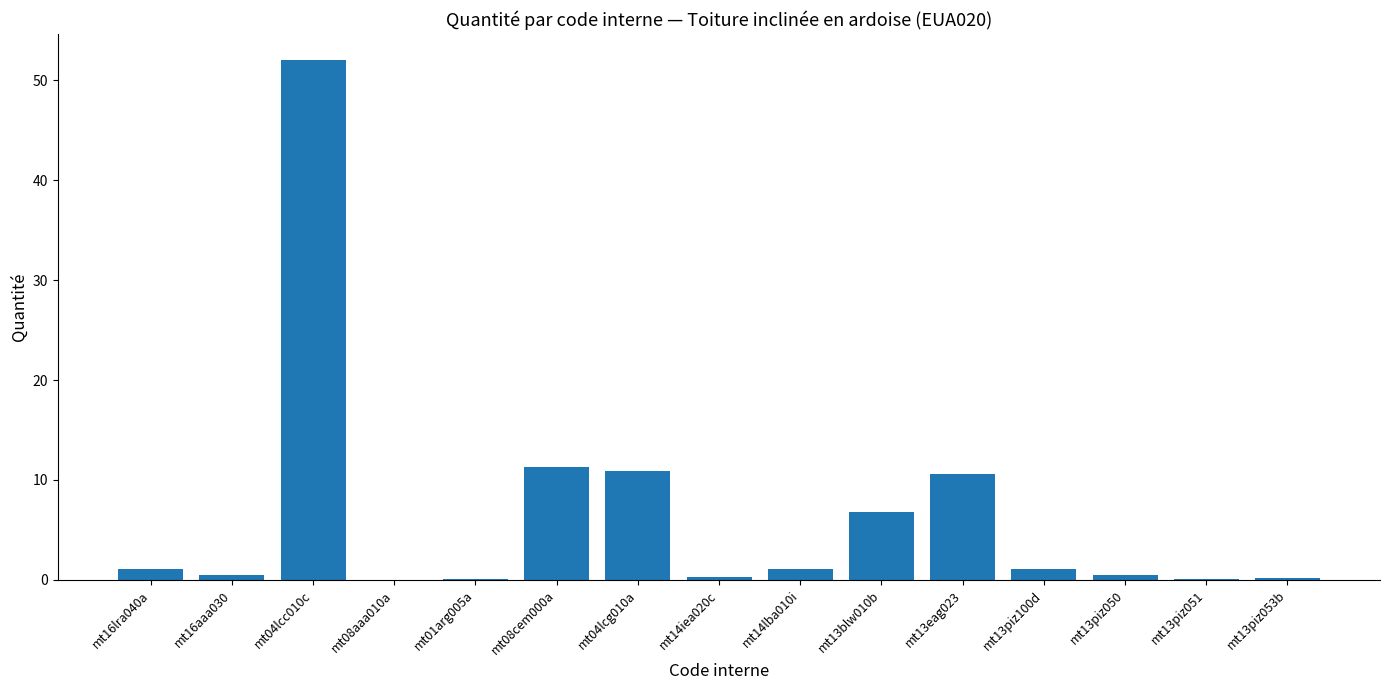

The value at mt04lcg010a is 4.2. True or false?

False